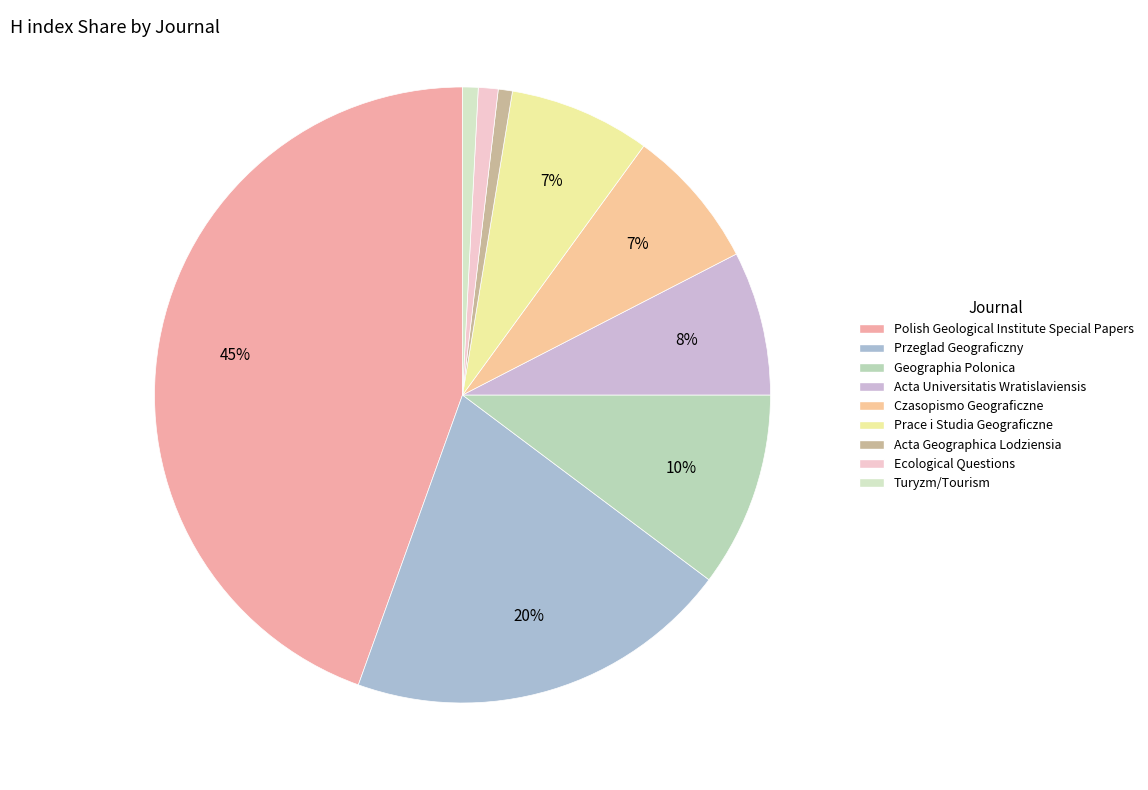

What percentage is the Polish Geological Institute Special Papers slice, to the nearest percent?

45%